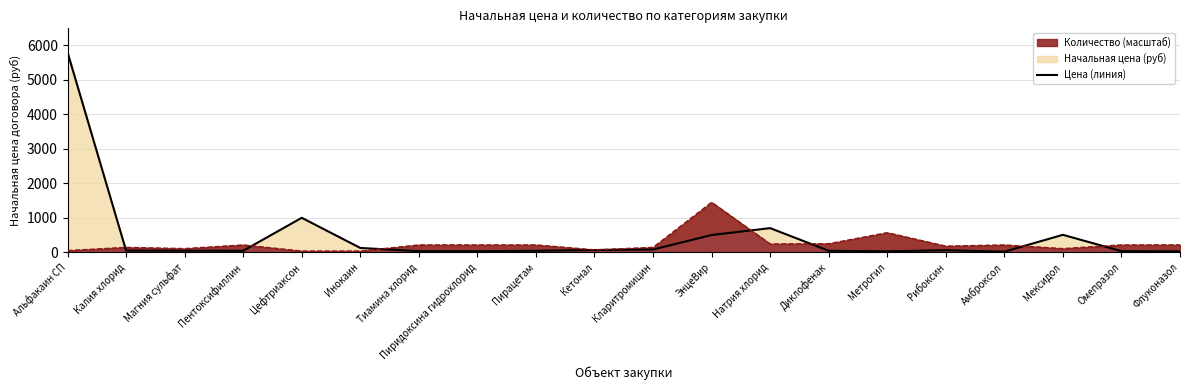

Reading left to right, transcribe all the data shown in this chart.

5800	48	45	43	1000	125	32	30	43	65	80	500	700	43	27	59	17	506	31	27